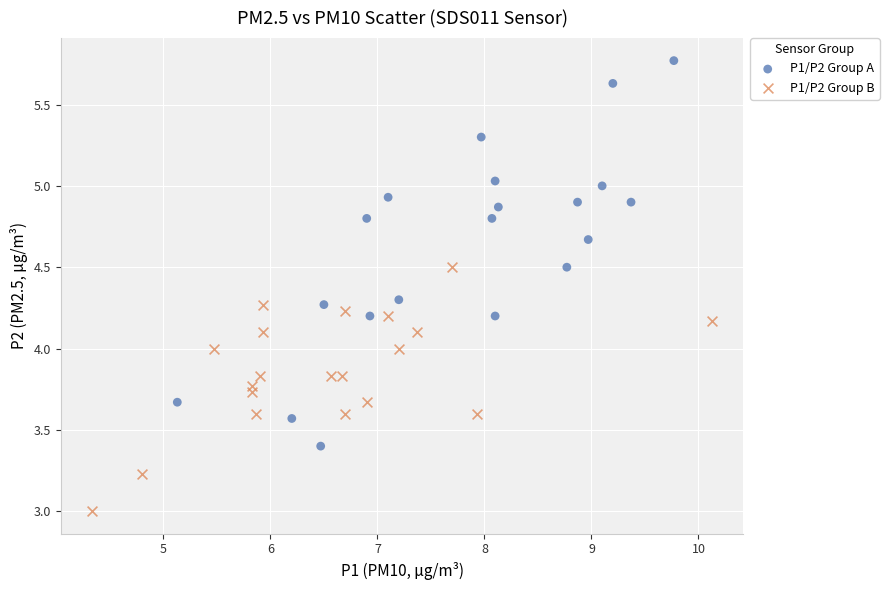

Which series reaches the minimum Y coordinate?

P1/P2 Group B